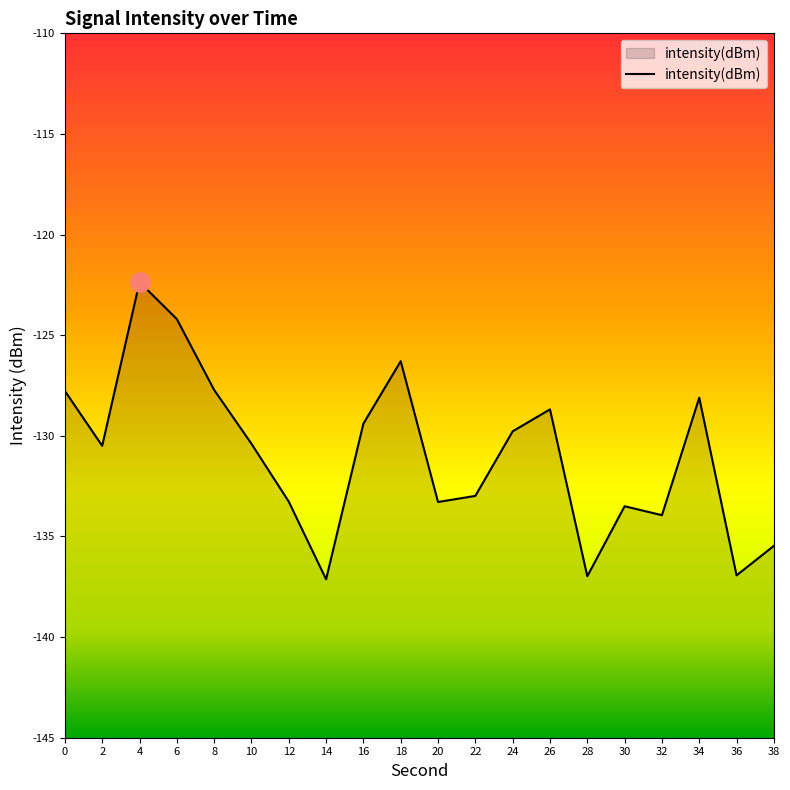

Is it true that the value at 4 is -30.3?

False